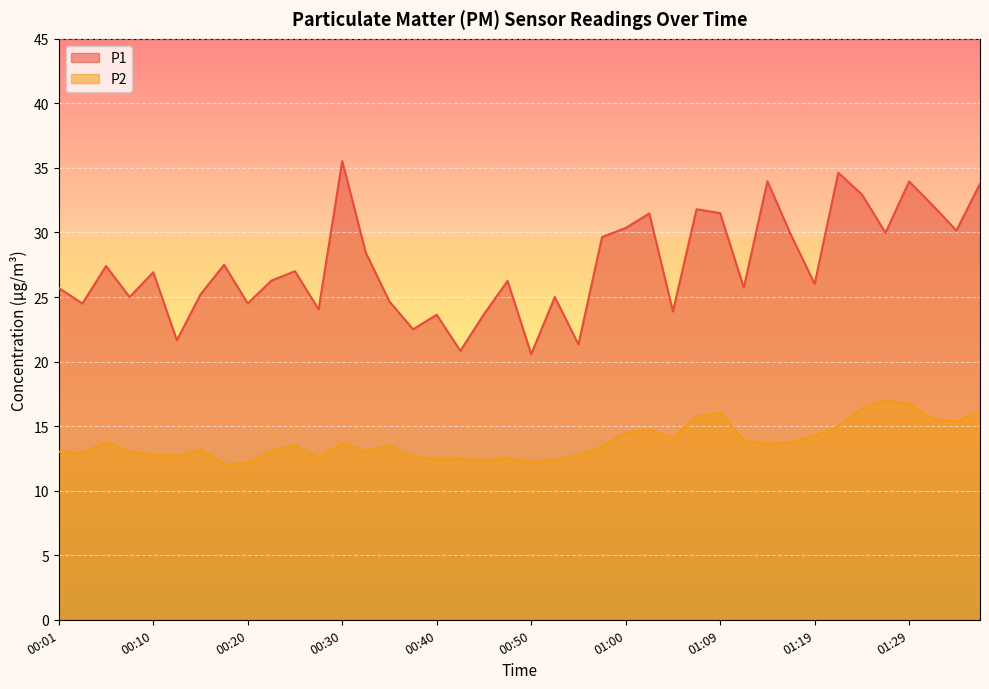

Reading left to right, what are all the values shown in this chart?

P1: 00:01=25.7	00:03=24.5	00:06=27.4	00:08=25.0	00:10=26.9	00:13=21.6	00:15=25.2	00:18=27.5	00:20=24.5	00:23=26.3	00:25=27.0	00:28=24.1	00:30=35.5	00:32=28.4	00:35=24.6	00:37=22.5	00:40=23.6	00:42=20.8	00:45=23.7	00:47=26.2	00:50=20.6	00:52=25.0	00:55=21.3	00:57=29.6	01:00=30.4	01:02=31.5	01:05=23.9	01:07=31.8	01:09=31.5	01:12=25.7	01:14=34.0	01:17=29.8	01:19=26.0	01:22=34.6	01:24=33.0	01:27=30.0	01:29=34.0	01:31=32.1	01:34=30.1	01:36=33.8
P2: 00:01=13.0	00:03=12.9	00:06=13.8	00:08=13.1	00:10=12.8	00:13=12.7	00:15=13.2	00:18=12.1	00:20=12.2	00:23=13.1	00:25=13.5	00:28=12.6	00:30=13.7	00:32=13.1	00:35=13.5	00:37=12.6	00:40=12.4	00:42=12.5	00:45=12.3	00:47=12.5	00:50=12.2	00:52=12.4	00:55=12.8	00:57=13.4	01:00=14.5	01:02=14.7	01:05=14.1	01:07=15.8	01:09=16.1	01:12=13.9	01:14=13.6	01:17=13.8	01:19=14.2	01:22=15.0	01:24=16.4	01:27=17.0	01:29=16.7	01:31=15.6	01:34=15.3	01:36=16.2